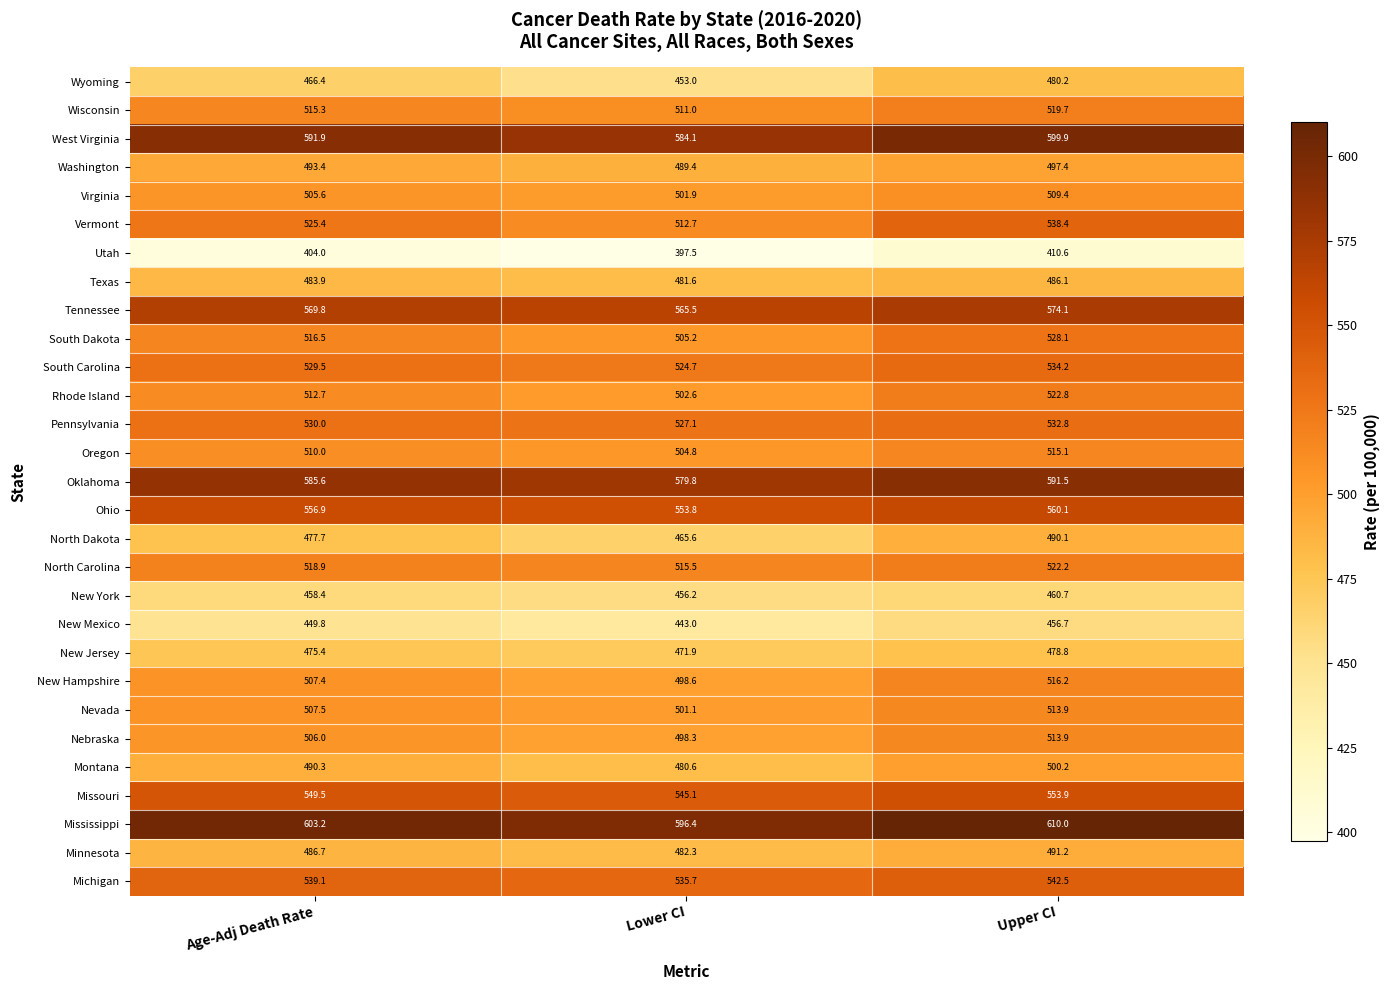

What is the highest value of the Washington series?

497.4